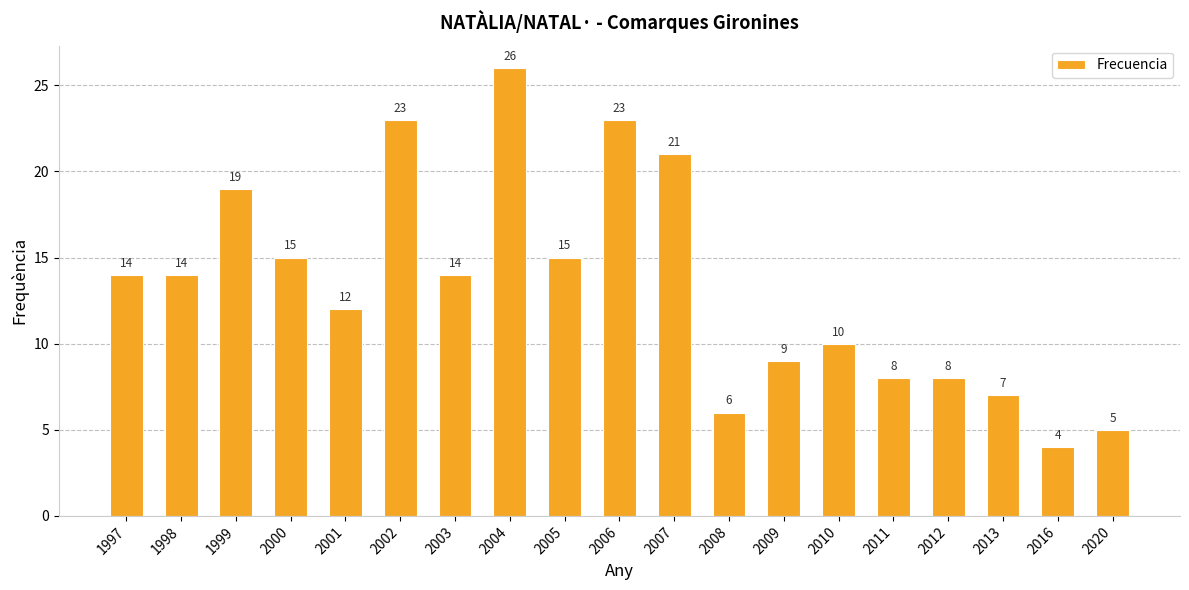

What is the maximum value shown in the chart?

26